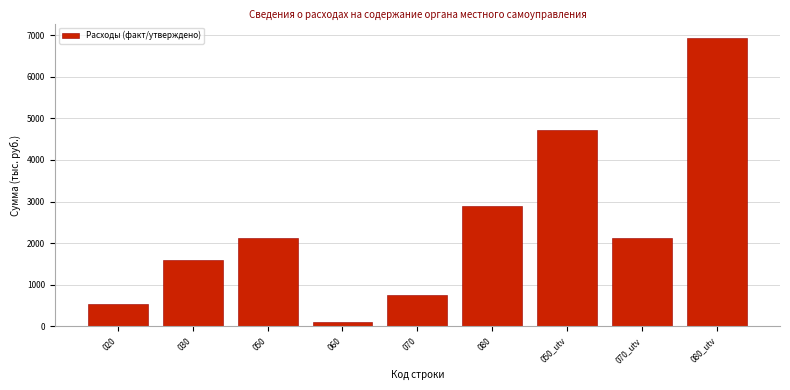

What is the difference between the maximum and minimum values?

6820